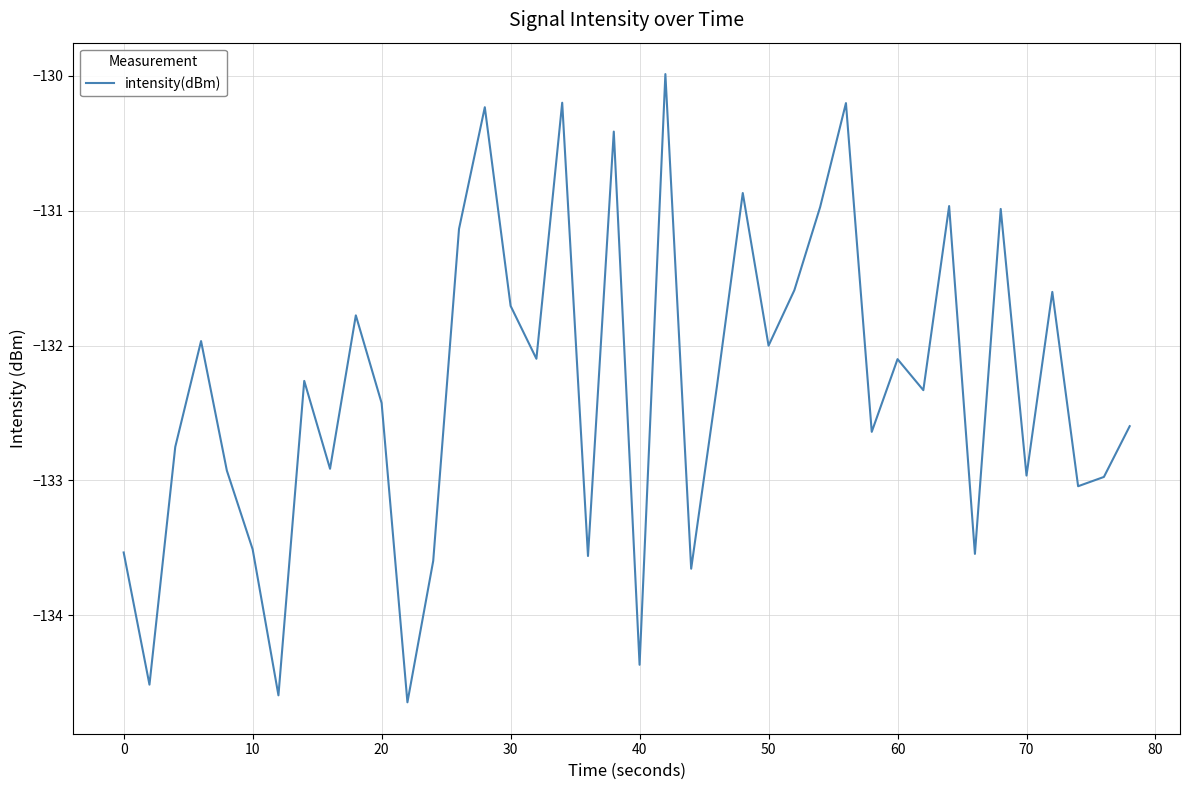

How many lines are shown in the chart?

1